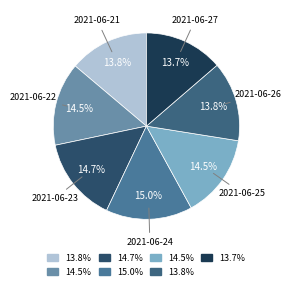

Count the number of slices in the pie.

7